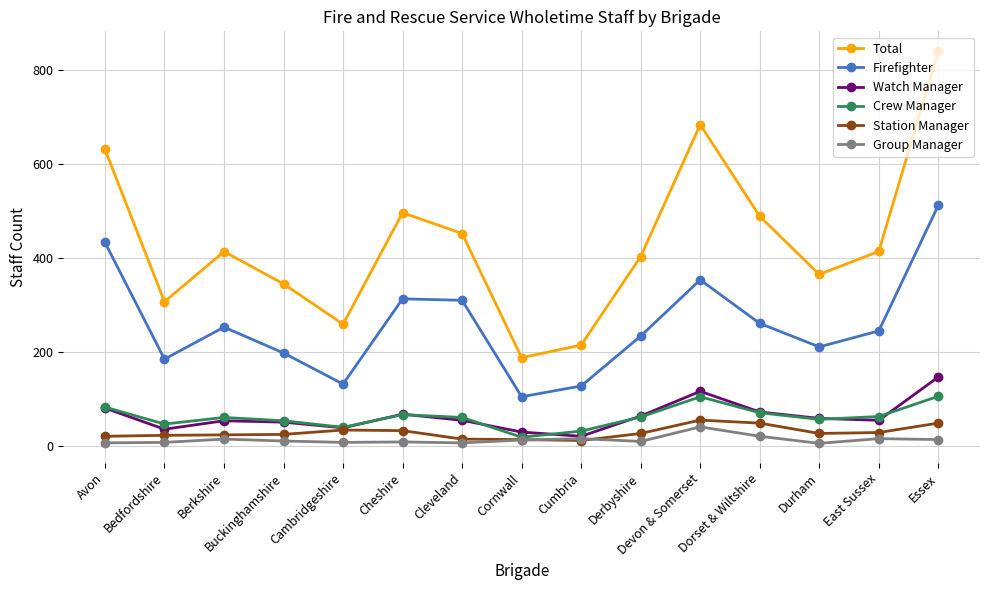

What is the label of the 4th point from the left?

Buckinghamshire